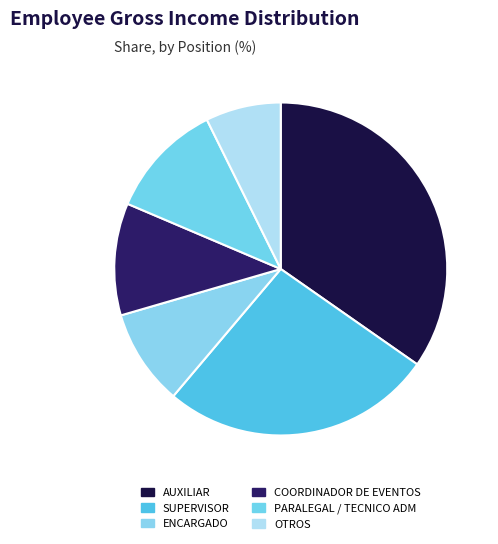

What percentage is NOT represented by COORDINADOR DE EVENTOS?

89.1%